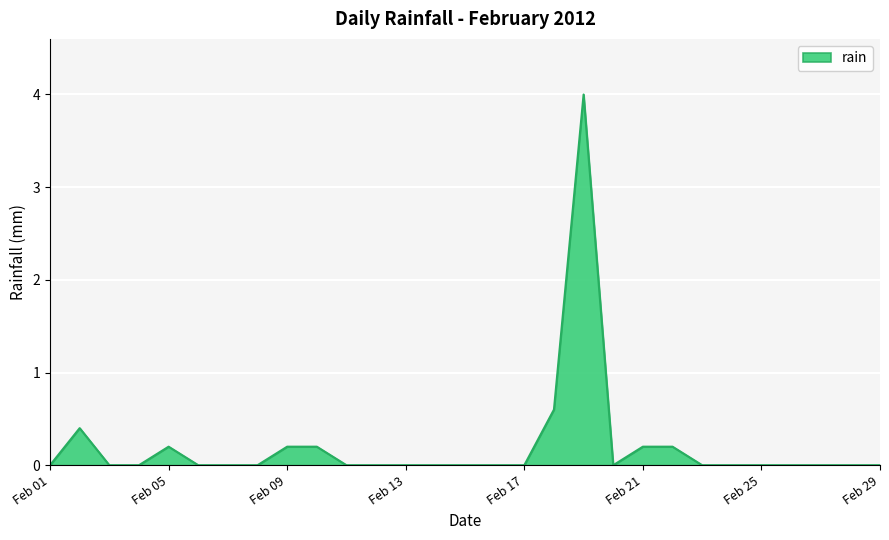

What is the greatest value displayed?

4.0